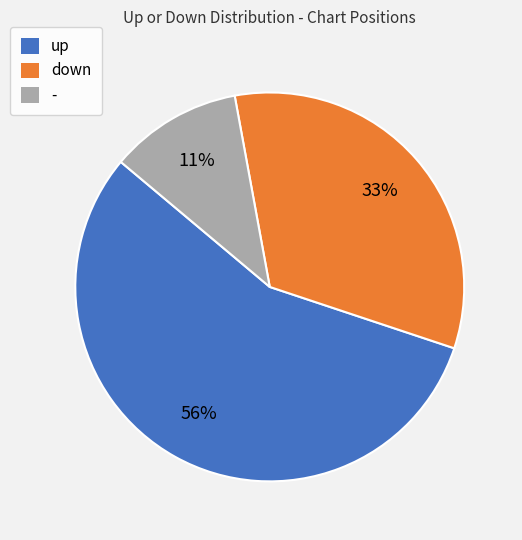

Do up and - together represent more than half of the pie?

Yes